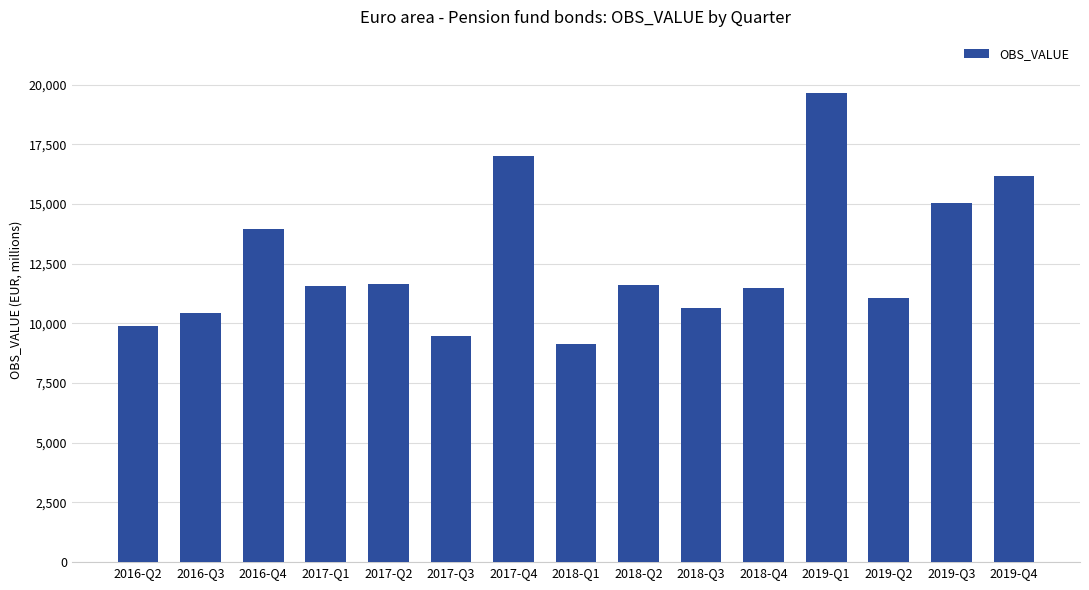

At which category does the chart reach its peak across all series?

2019-Q1